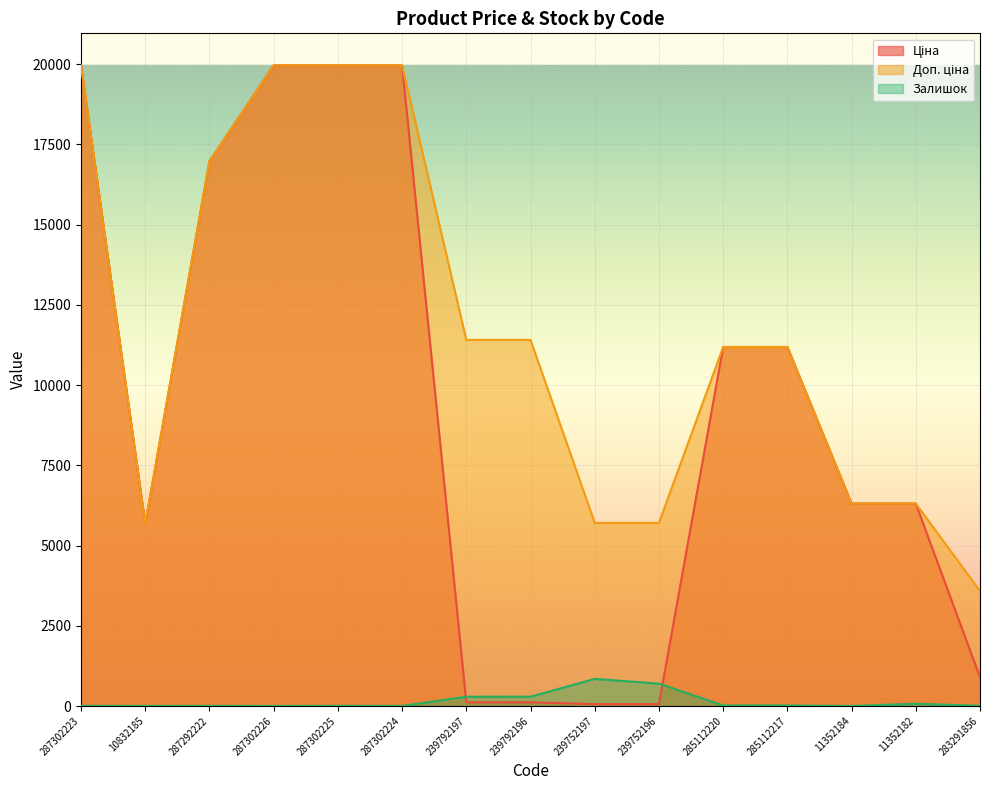

What is the average value of the Ціна series?

9249.3